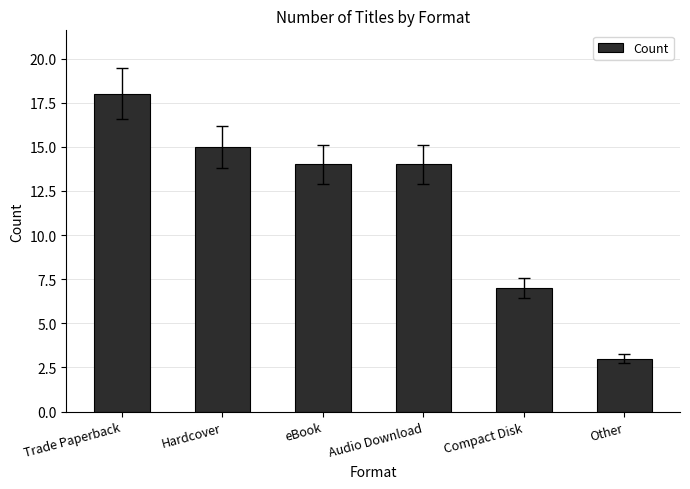

What is the maximum value shown in the chart?

18